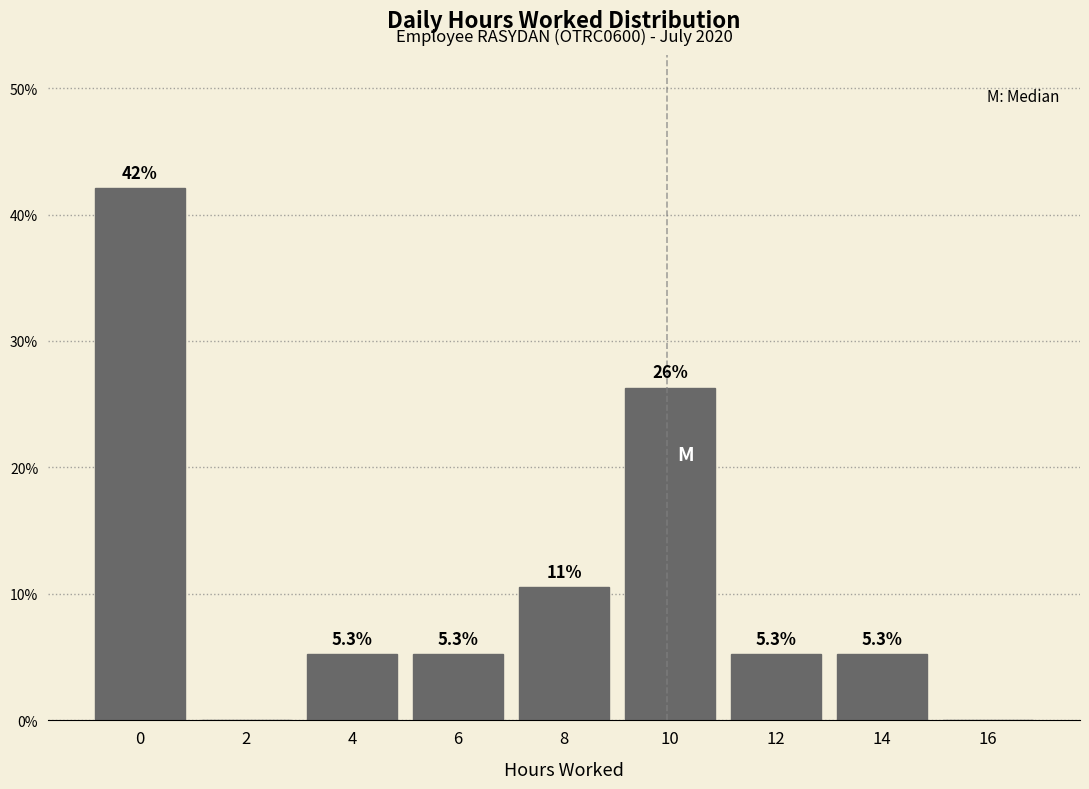

Reading right to left, extract all data points from this chart.

16=0.0	14=5.3	12=5.3	10=26.3	8=10.5	6=5.3	4=5.3	2=0.0	0=42.1